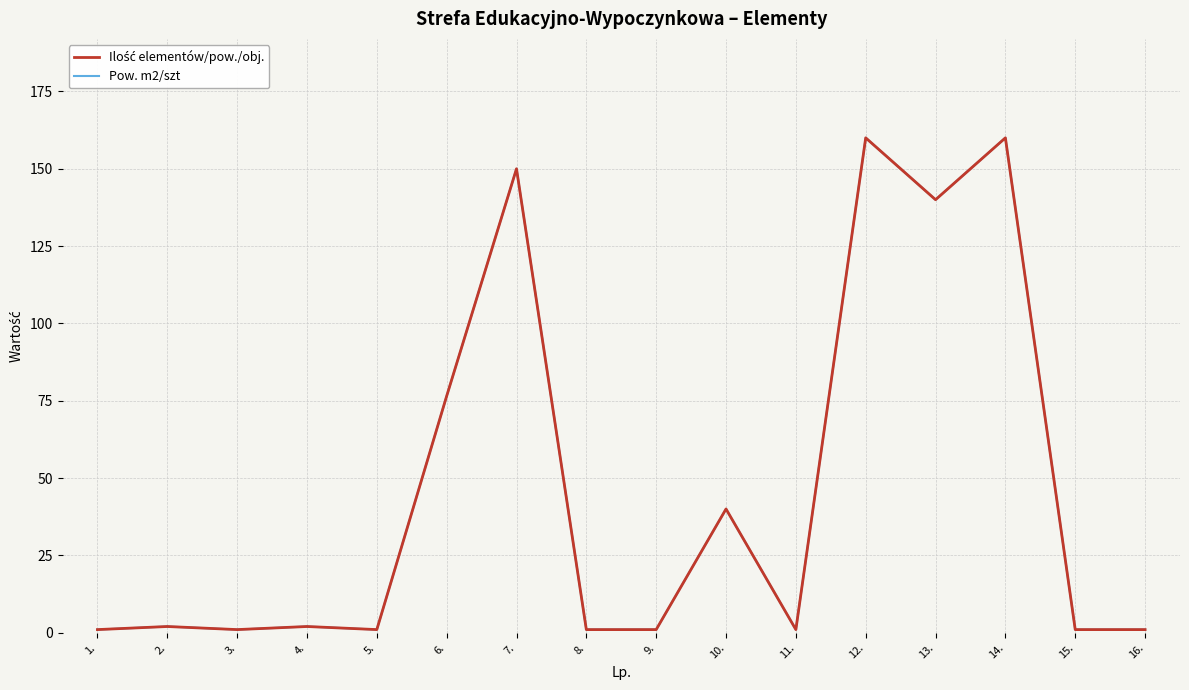

Is this an area chart (filled region under the line)?

No